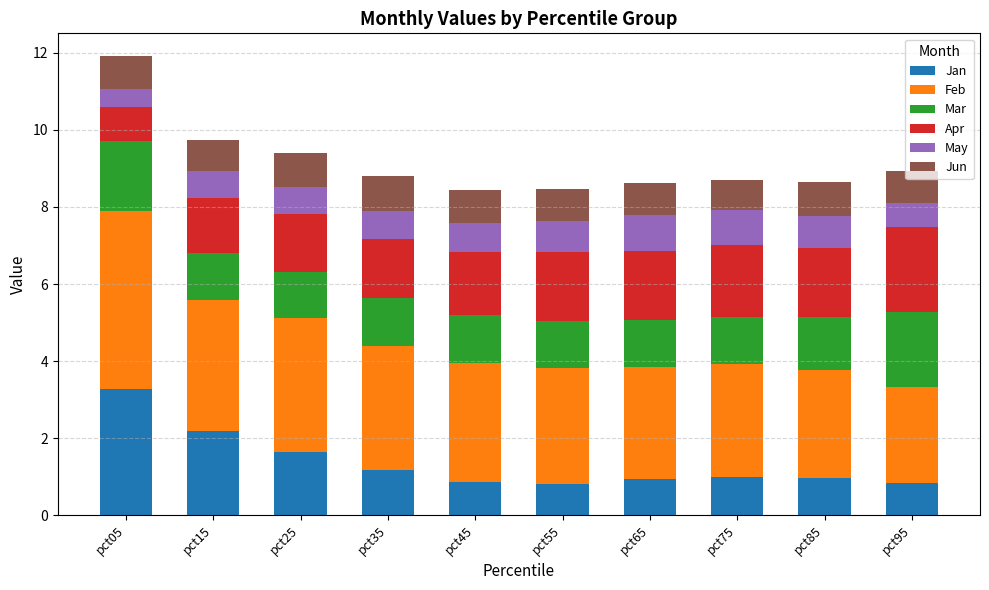

What is the sum of all Jan values?

13.6